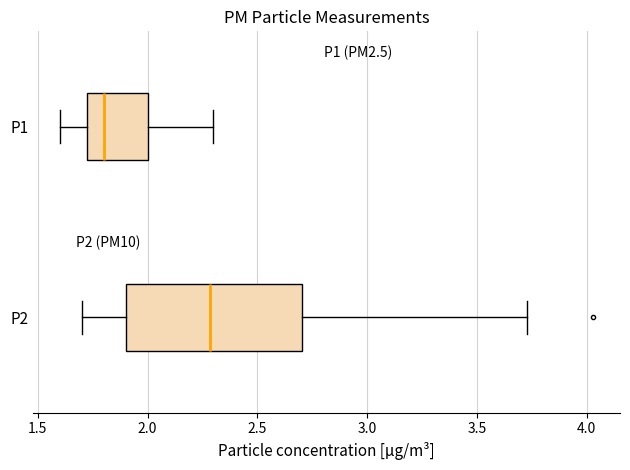

Where is the left edge of the box for P1 on the x-axis? The values are not printed on the chart, so give them approximately, as read against the axis.

1.70